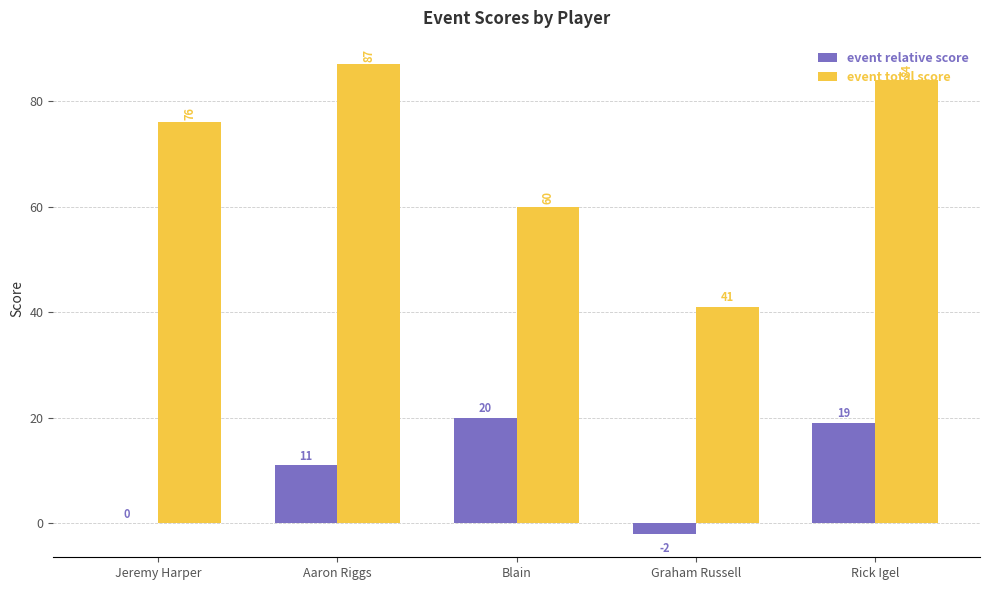

What is the maximum value shown in the chart?

87